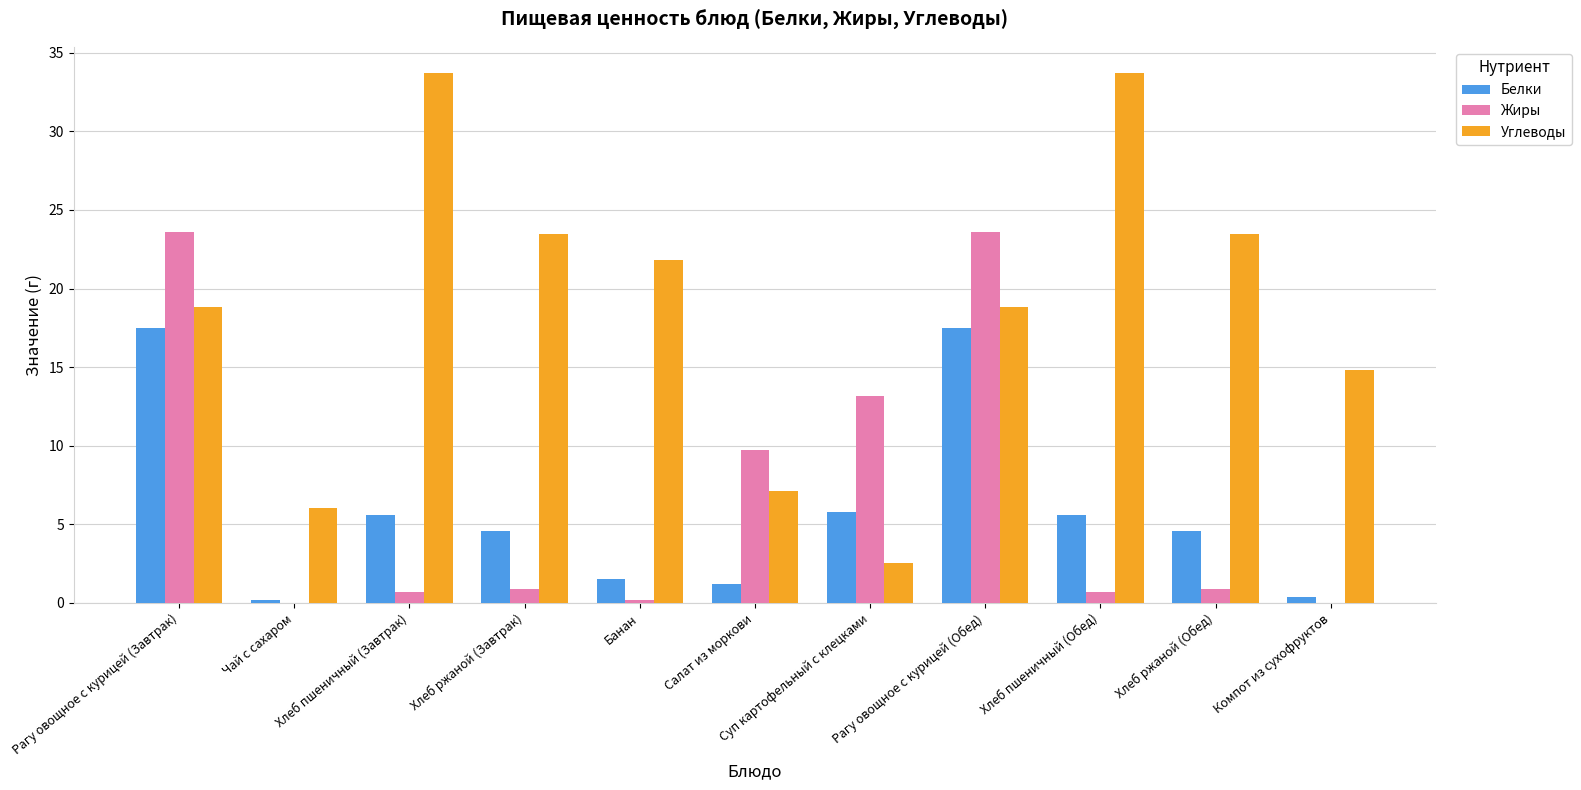

Between Хлеб пшеничный (Обед) and Хлеб ржаной (Обед), which series saw the biggest shift?

Углеводы